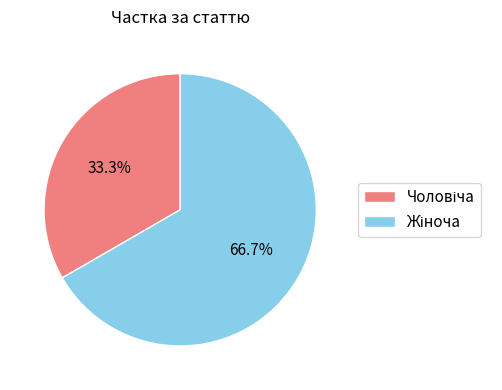

Is there any slice that represents more than half of the pie?

Yes